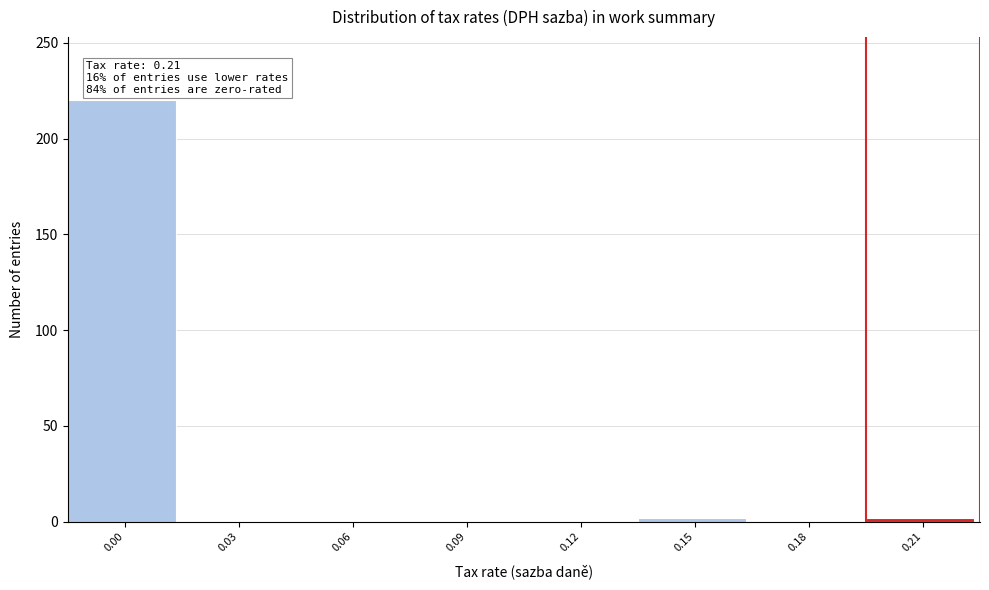

Reading left to right, list all the values displayed in this chart.

0.00=220	0.03=0	0.06=0	0.09=0	0.12=0	0.15=2	0.18=0	0.21=2